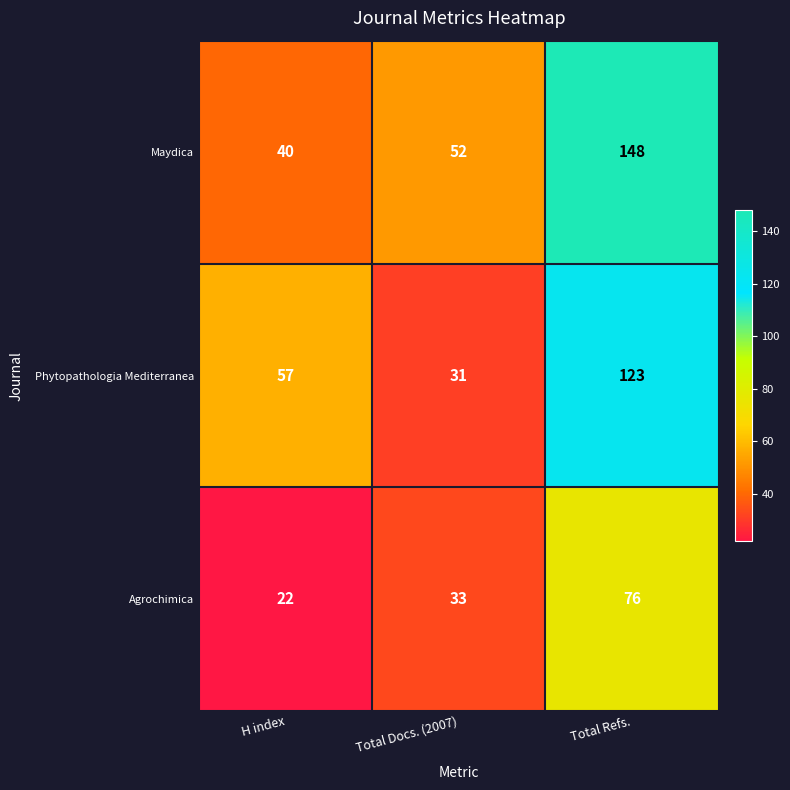

How many data points does each series have?

3